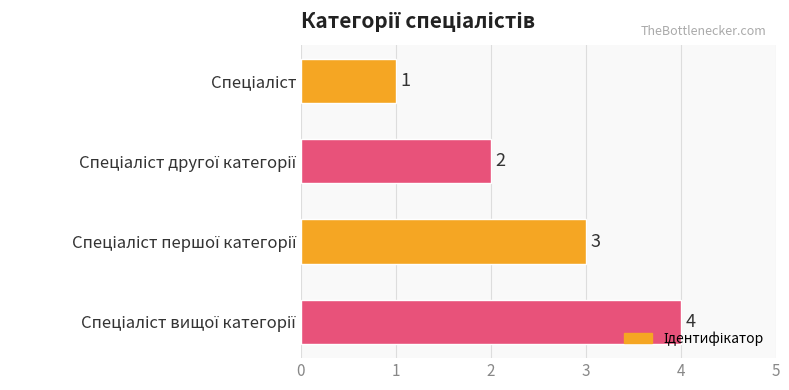

What is the maximum value shown in the chart?

4